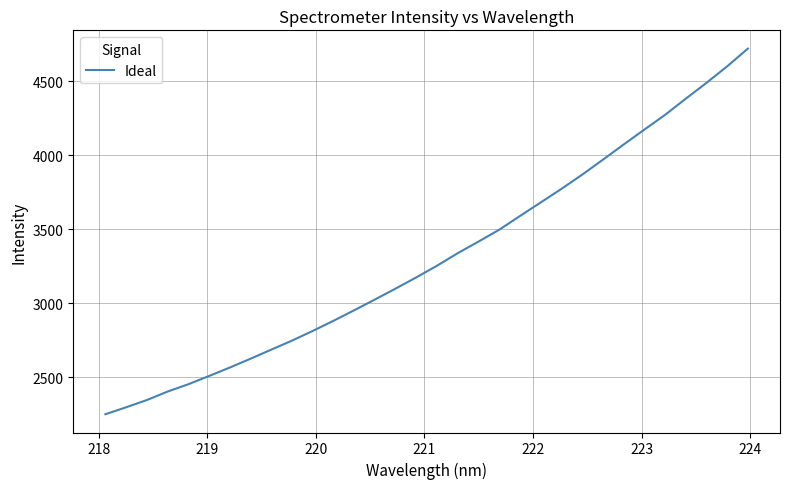

What is the minimum value shown in the chart?

2248.9